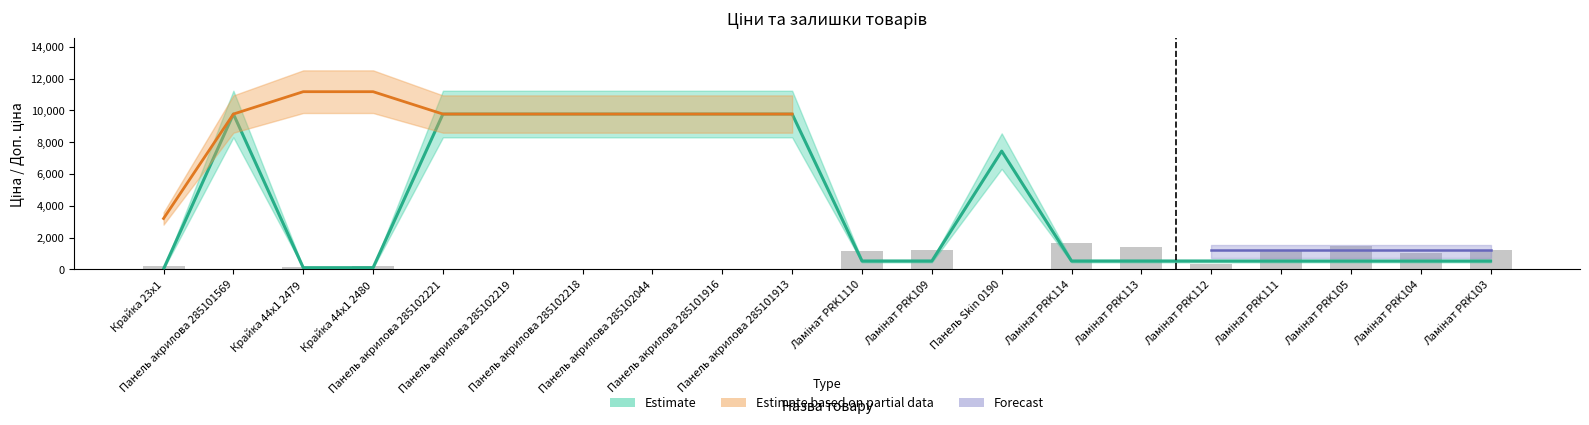

What is the value of the Ціна bar at the 20th from the left?

528.2